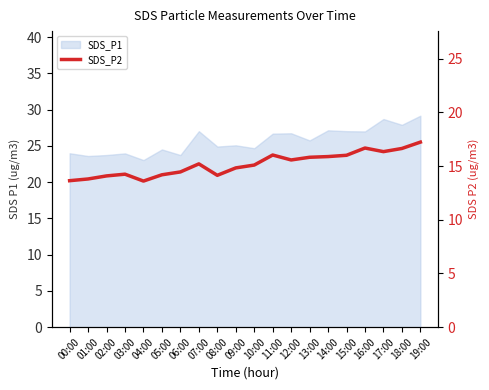

How many lines are shown in the chart?

1